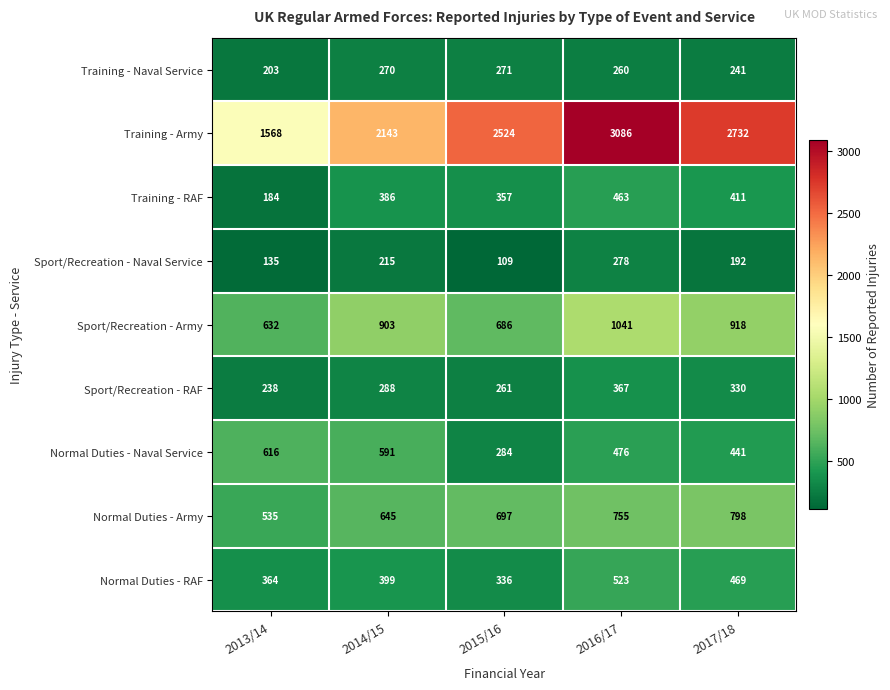

What is the difference between the maximum and minimum values in the Sport/Recreation - Army series?

409